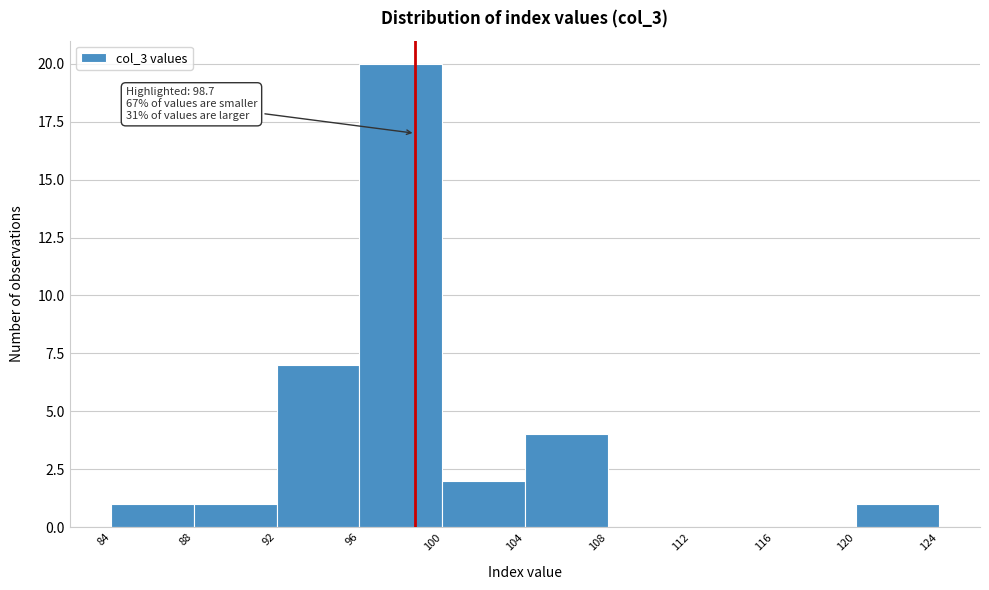

Over which range of the x-axis is the bar tallest?

96 to 100